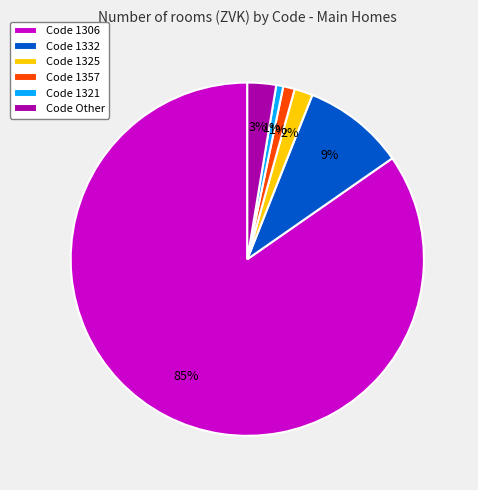

How many segments does this pie chart have?

6